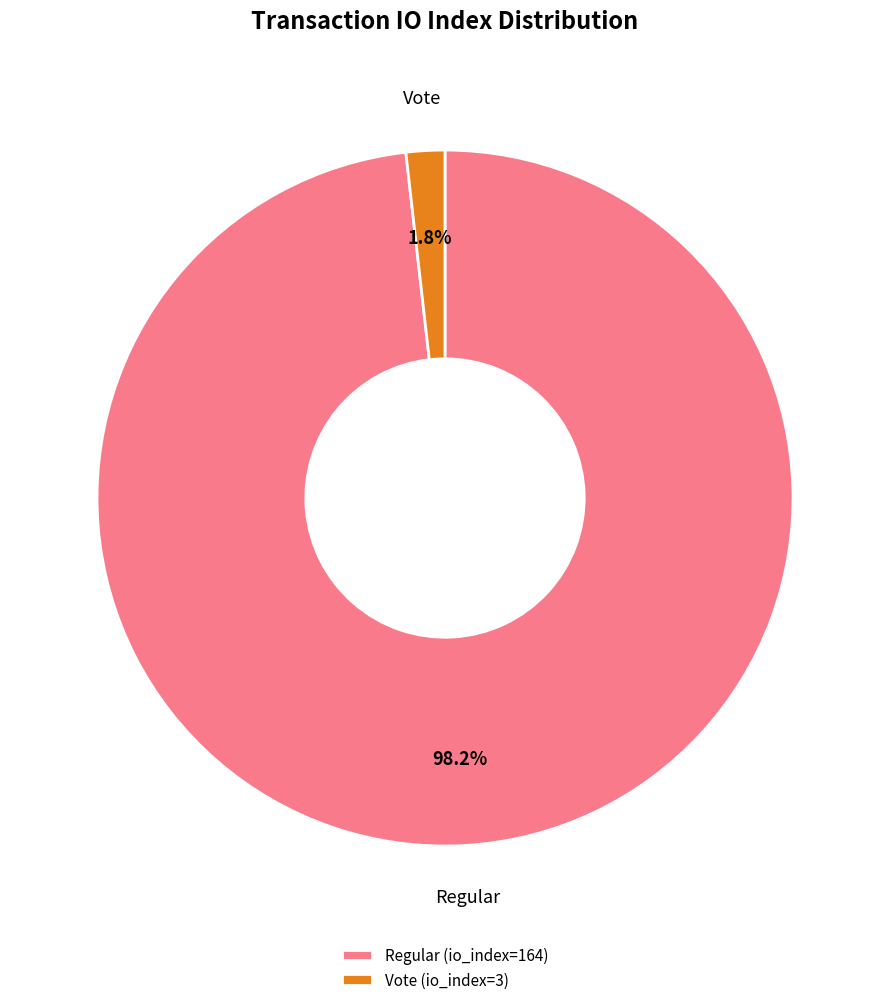

Rank the categories by value from highest to lowest.

Regular (io_index=164), Vote (io_index=3)